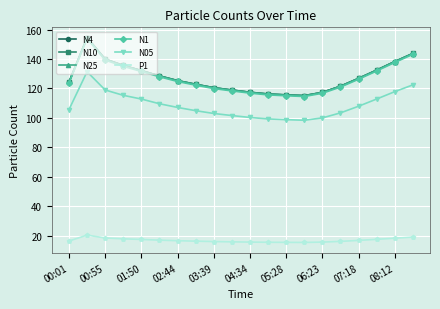

True or false: N10 and N4 cross at least once.

False